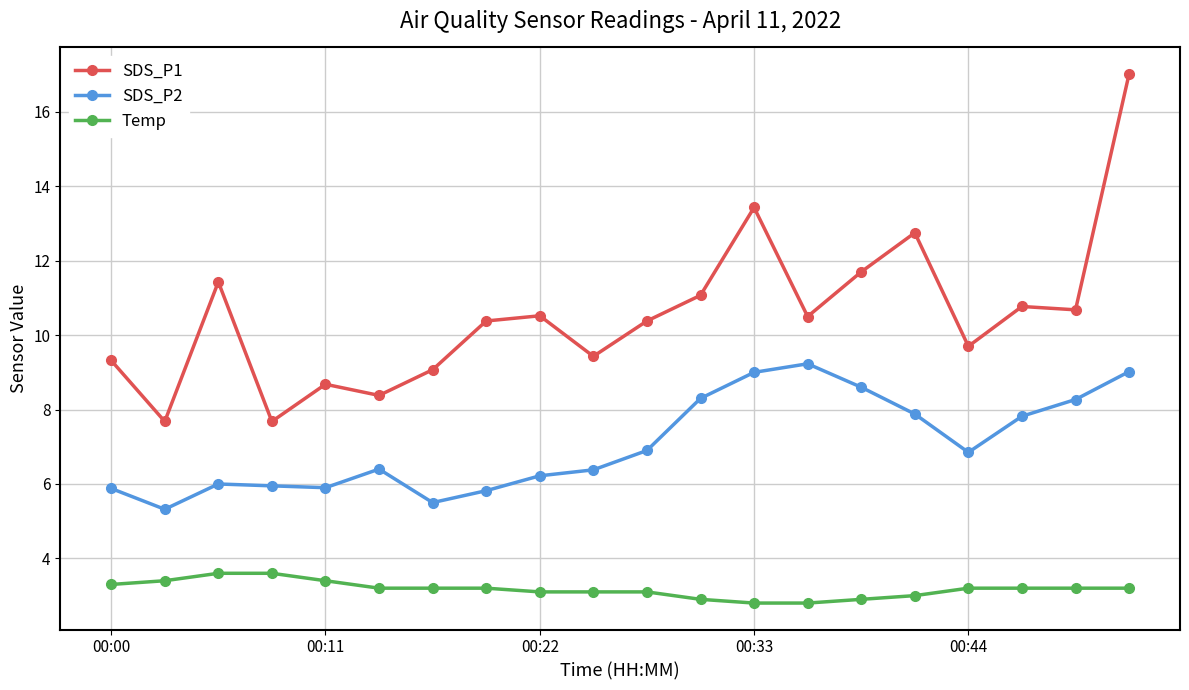

List the series in order of their peak value, lowest first.

Temp, SDS_P2, SDS_P1